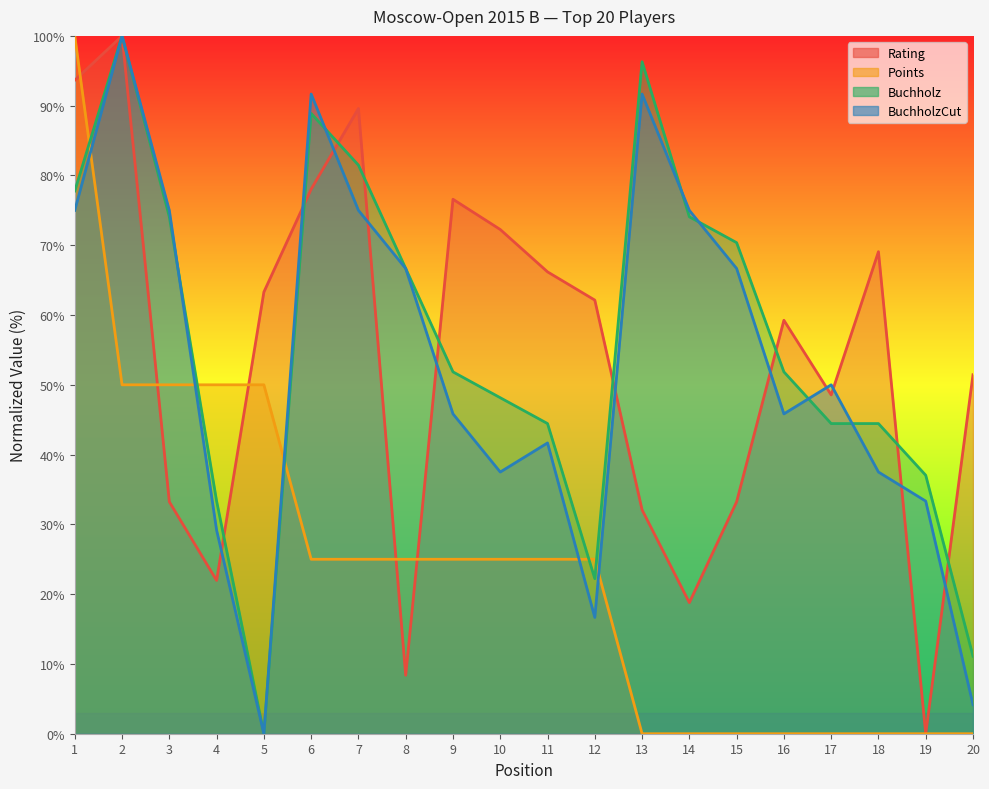

The BuchholzCut series shows 1.4 at 20. True or false?

False